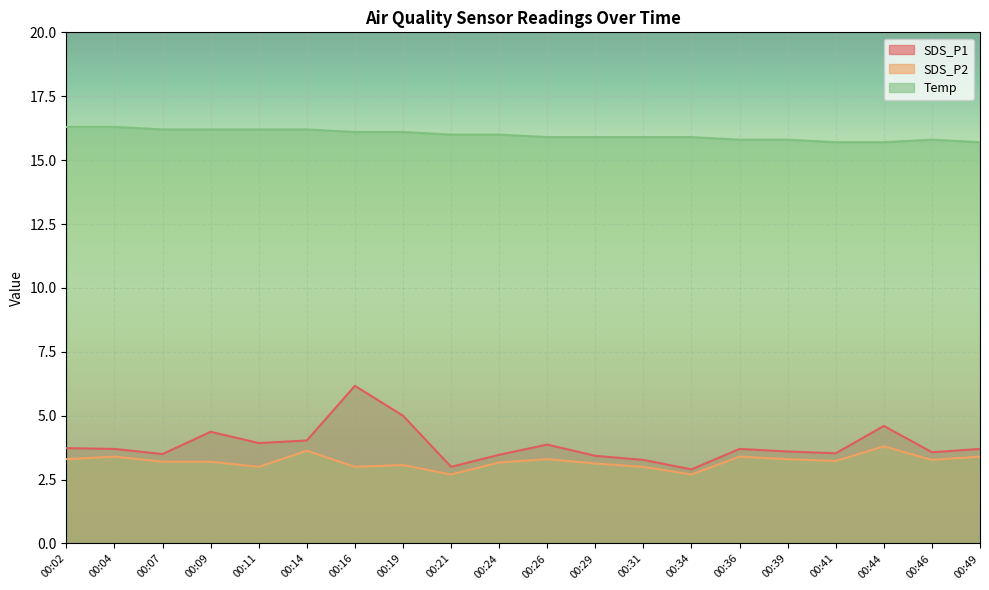

How many interior local peaks does the Temp series have?

1